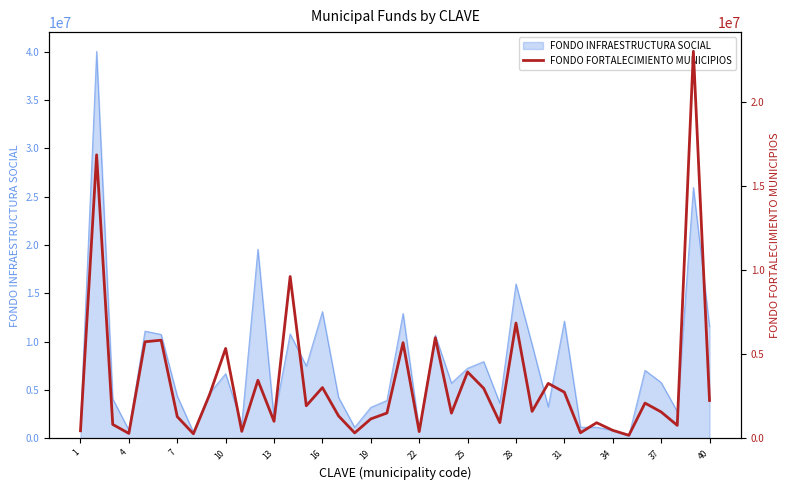

What is the maximum value for FONDO INFRAESTRUCTURA SOCIAL?

40037592